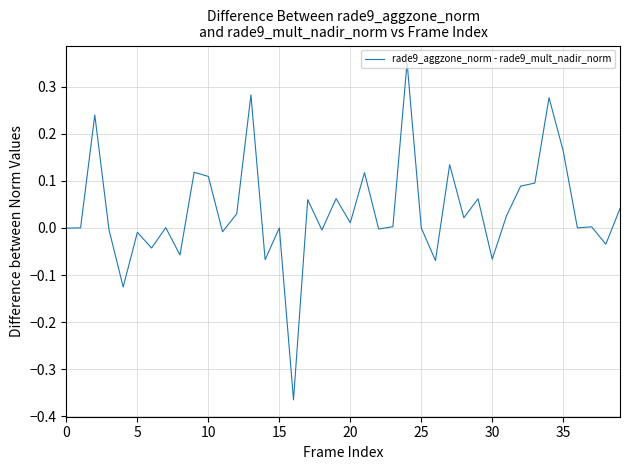

What is the difference between the maximum and minimum values?

0.7